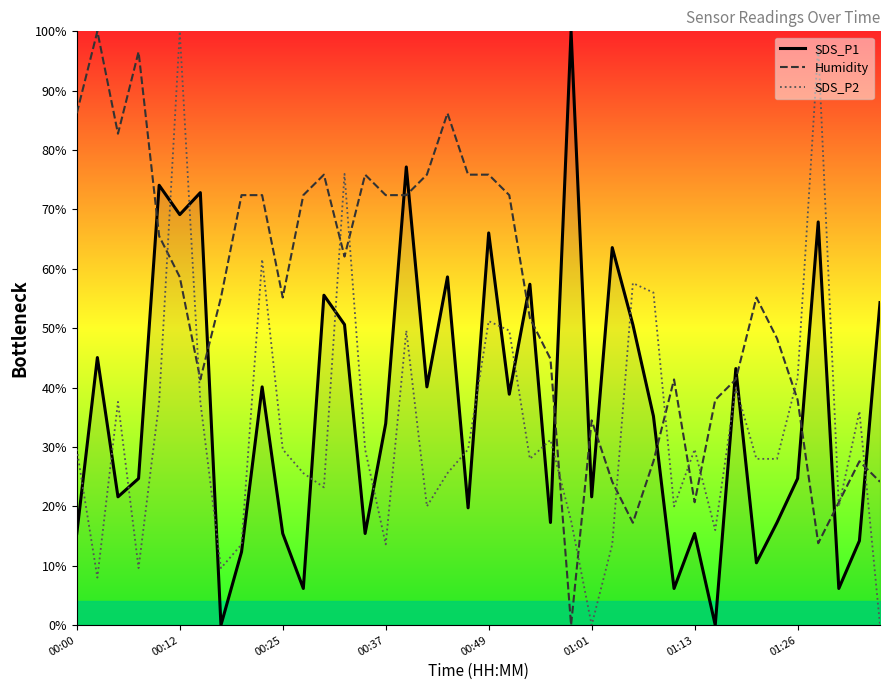

How many data points in SDS_P2 are above 29?

21